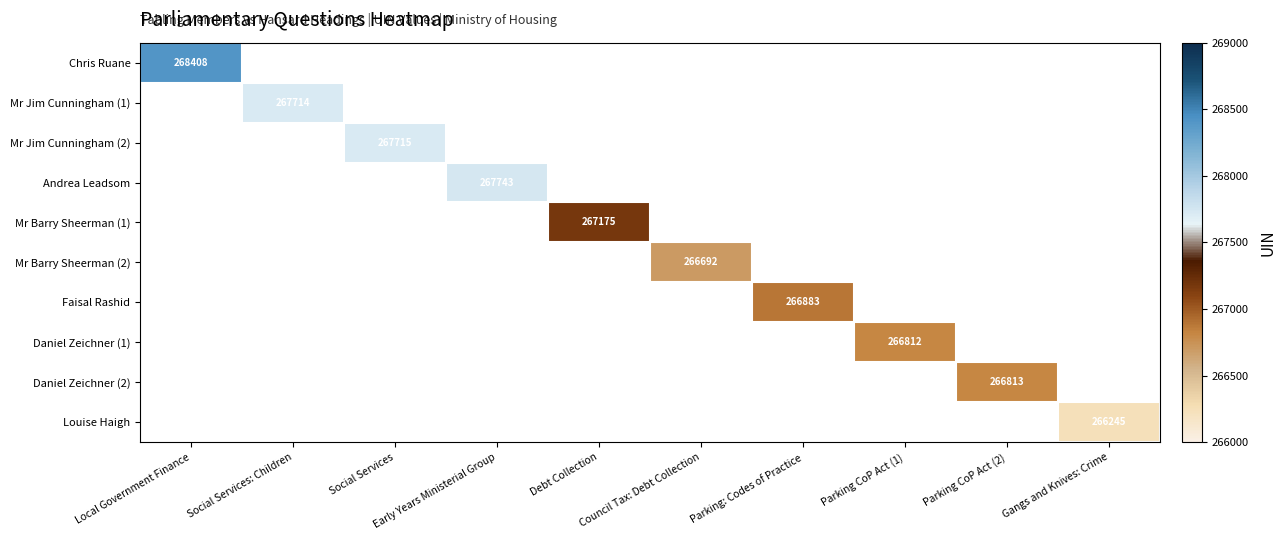

Which label corresponds to the largest value in the chart?

Local Government Finance